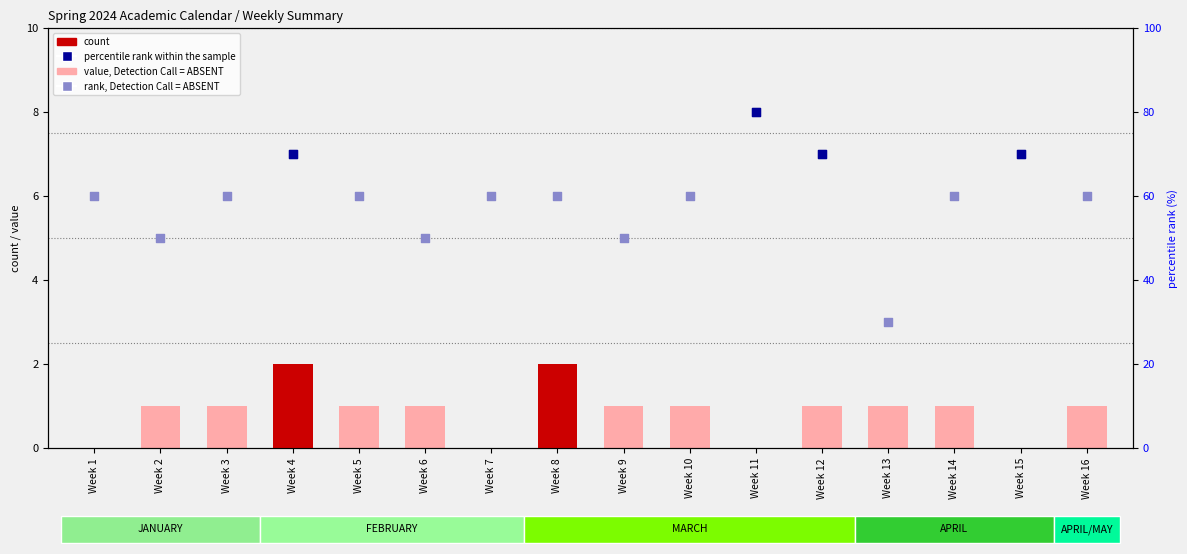

Which series contains the lowest Y value?

value, Detection Call = ABSENT